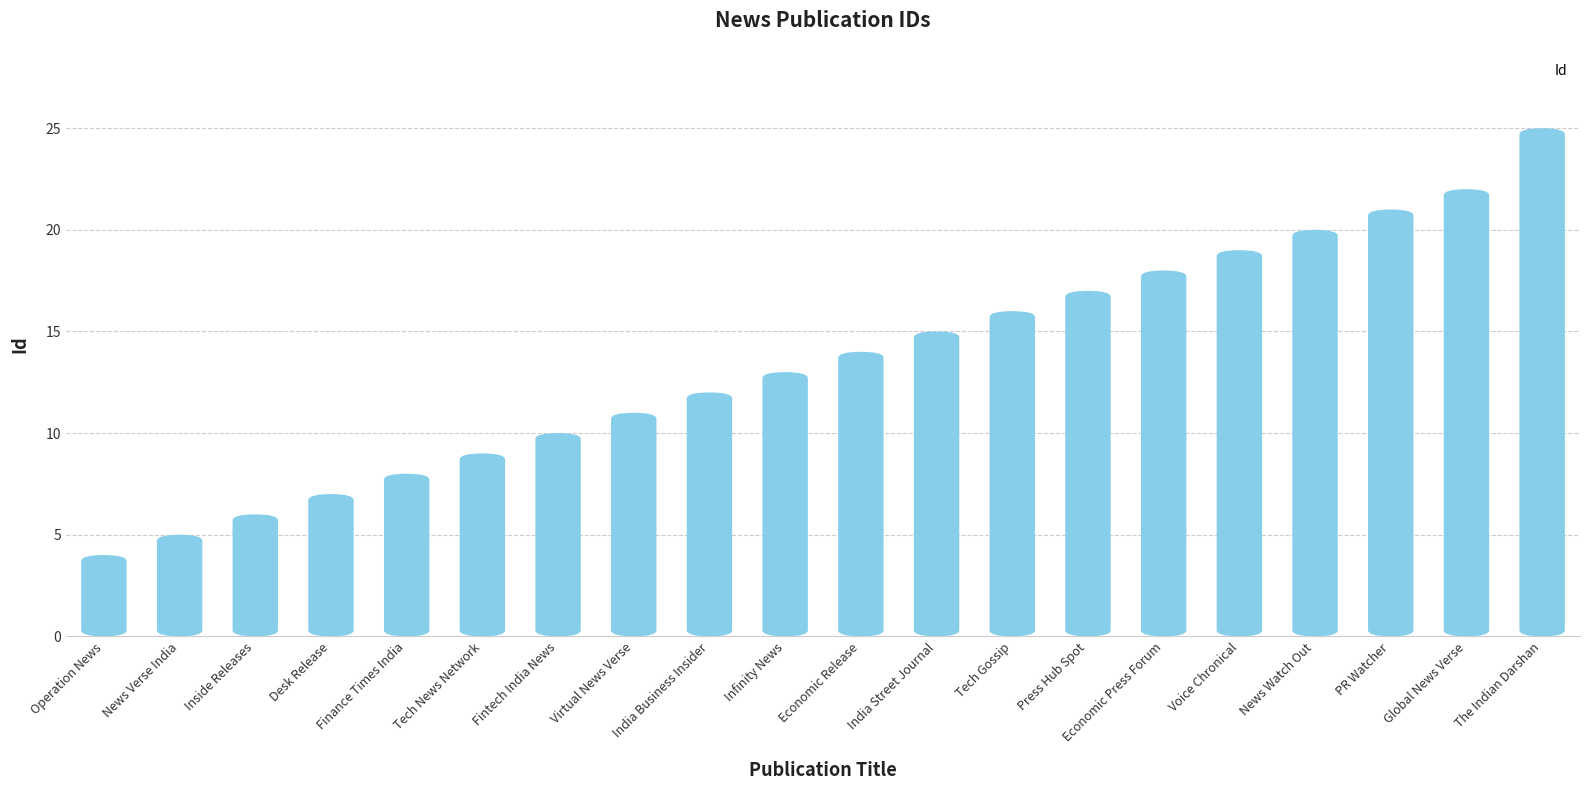

What is the average value?

14